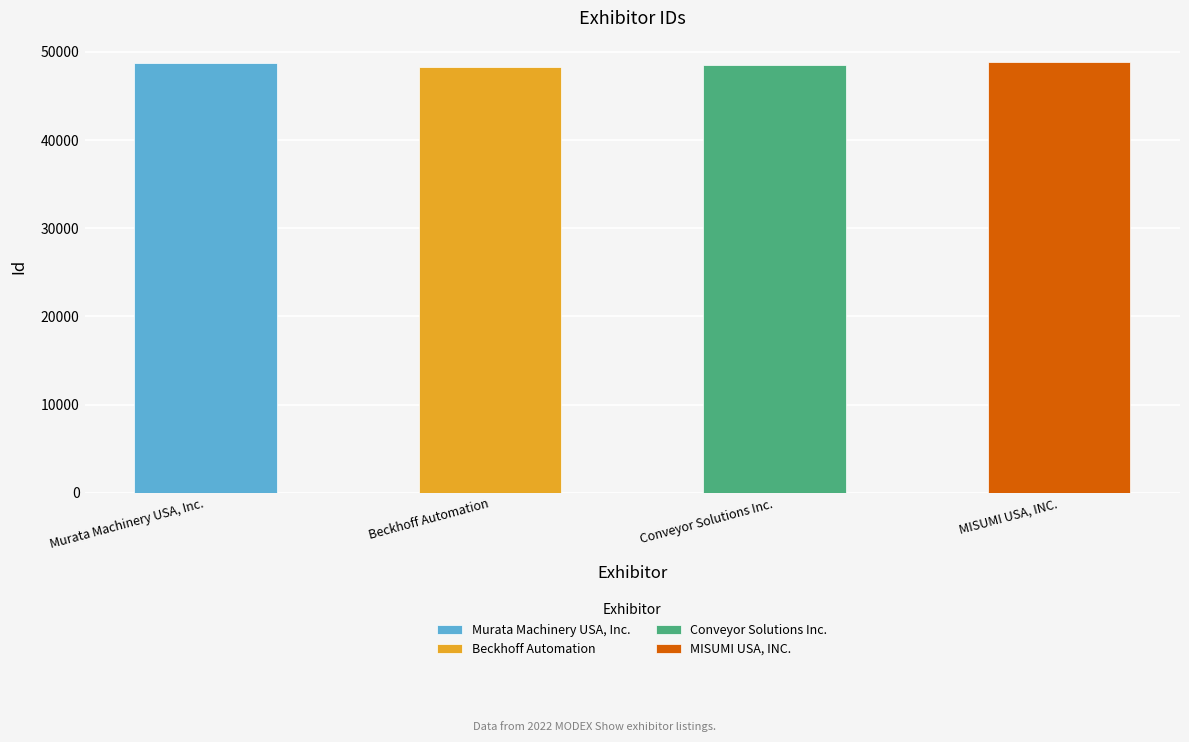

What is the approximate value at Beckhoff Automation, to the nearest 50?

48250